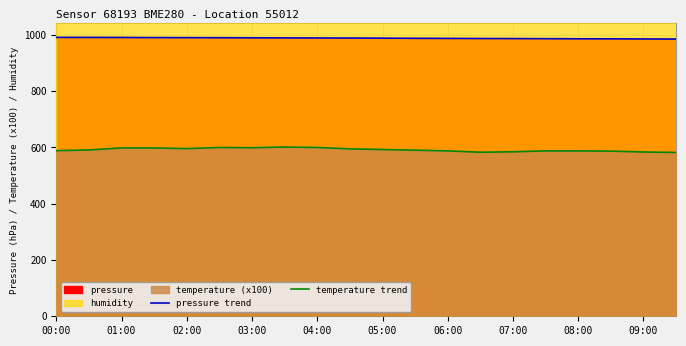

Where does the temperature trend series first go above 591?

01:00